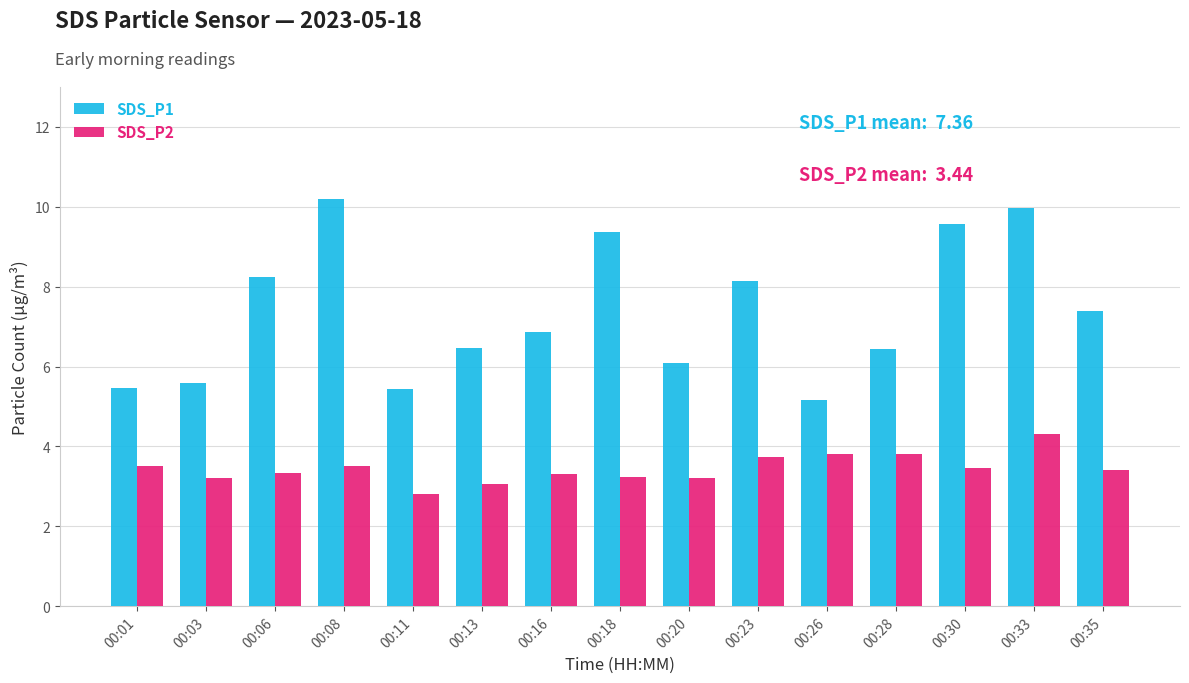

What is the difference between the highest and lowest values at 00:01?

2.0